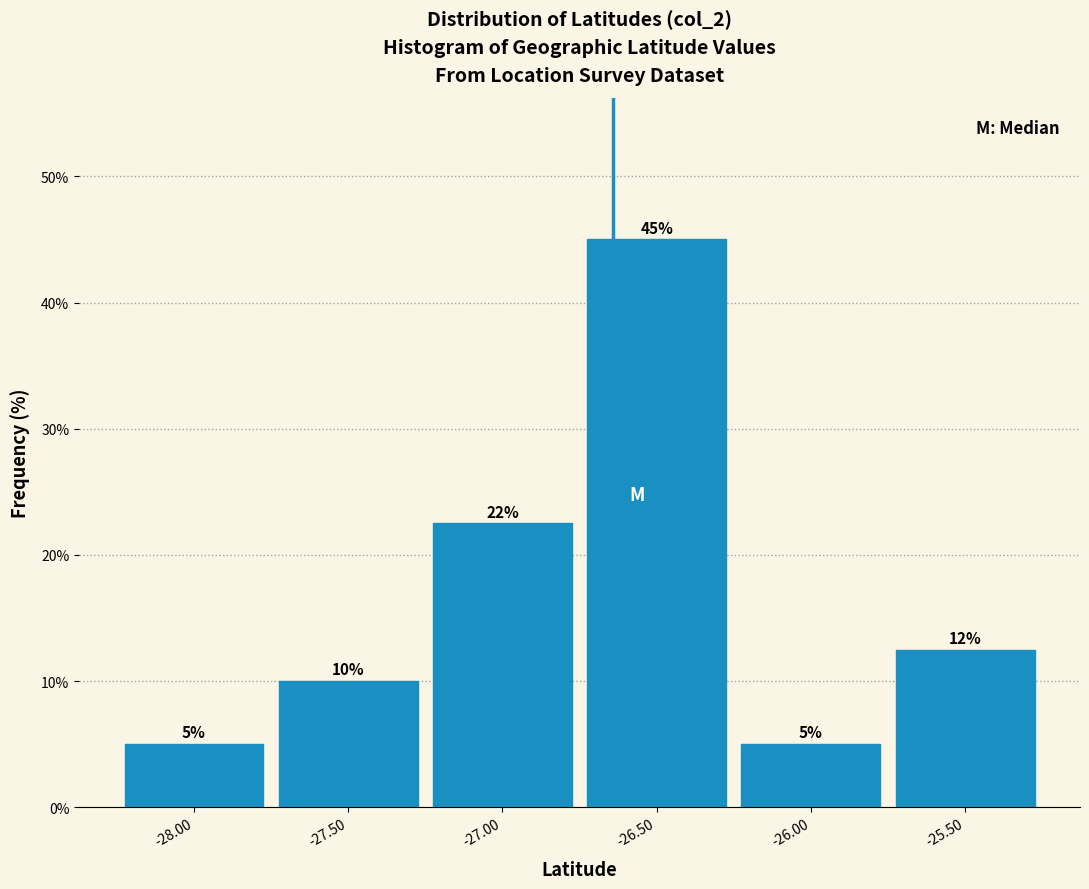

Which range on the x-axis has the tallest bar?

-26.75 to -26.25